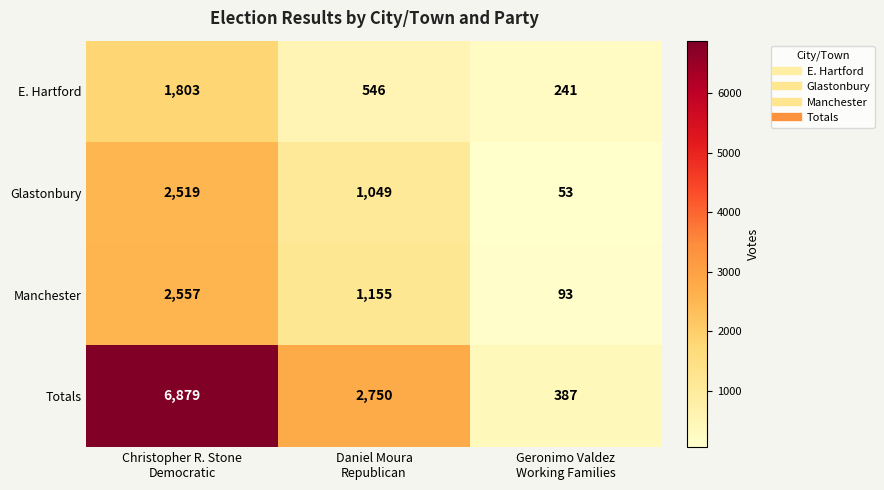

List the series in order of their peak value, highest first.

Totals, Manchester, Glastonbury, E. Hartford